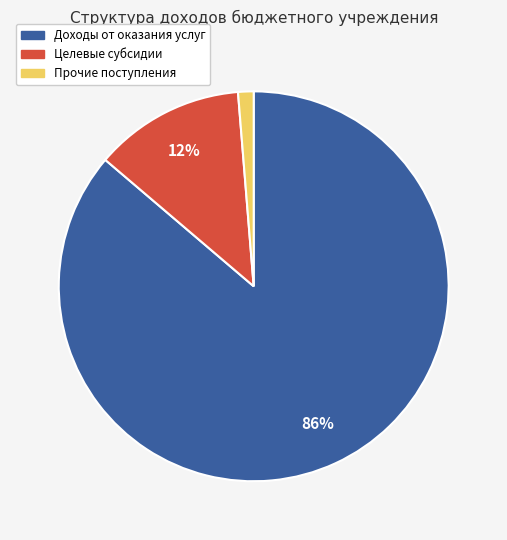

To the nearest percent, what portion does Целевые субсидии represent?

12%